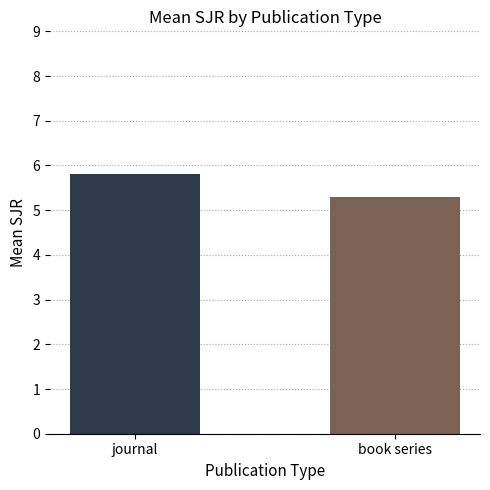

List the labels in order of value, largest first.

journal, book series